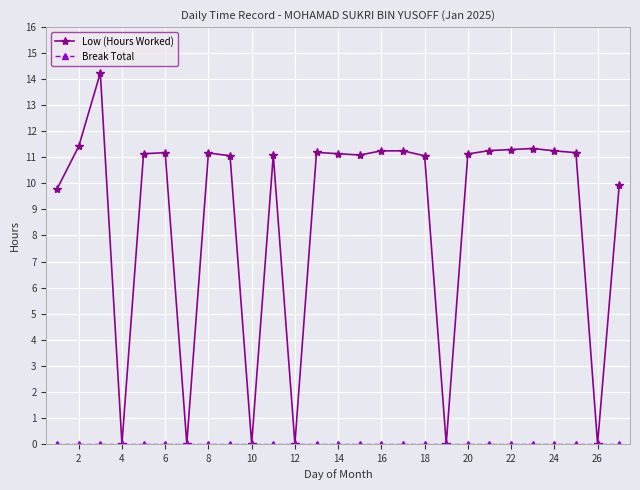

Which series has the widest spread of values?

Low (Hours Worked)